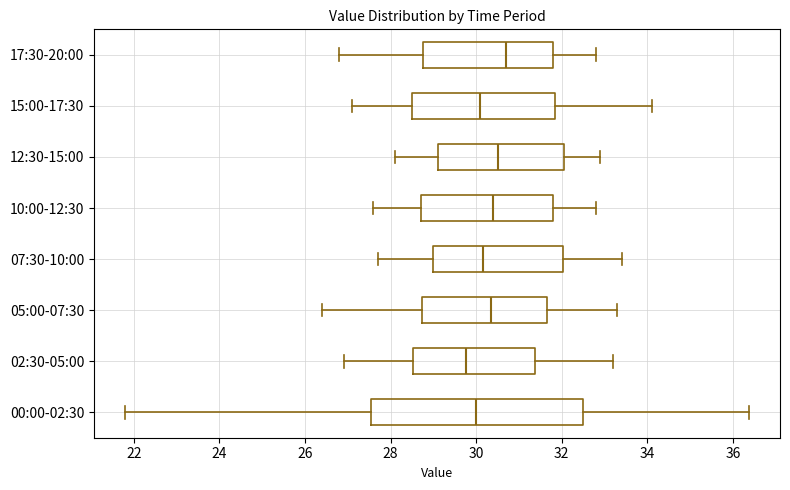

Comparing the boxes themselves (not the whiskers), which one is the widest?

00:00-02:30